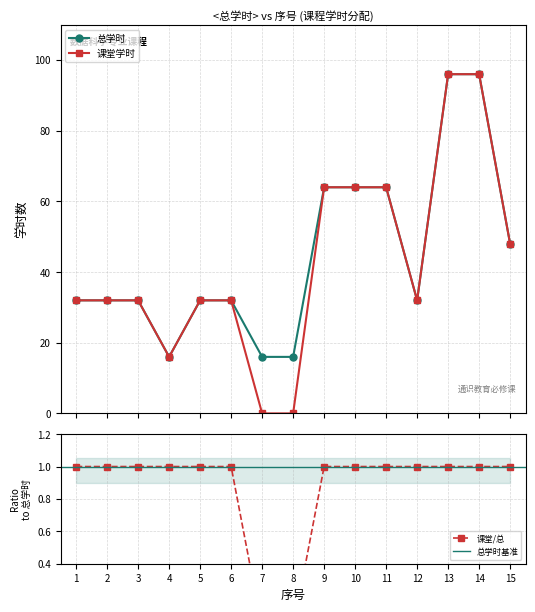

List the labels in order of 课堂学时 value, largest first.

13, 14, 9, 10, 11, 15, 1, 2, 3, 5, 6, 12, 4, 7, 8